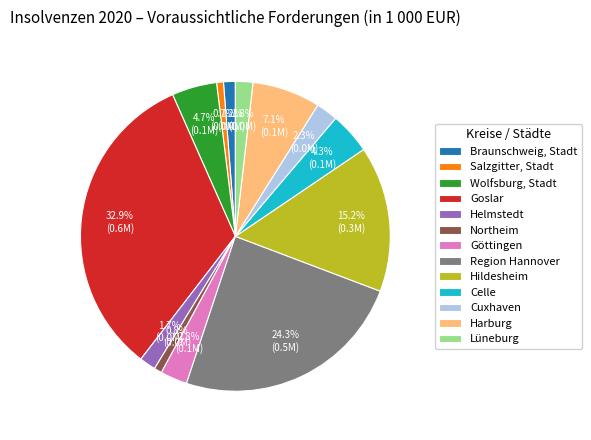

Which has a higher value, Harburg or Göttingen?

Harburg